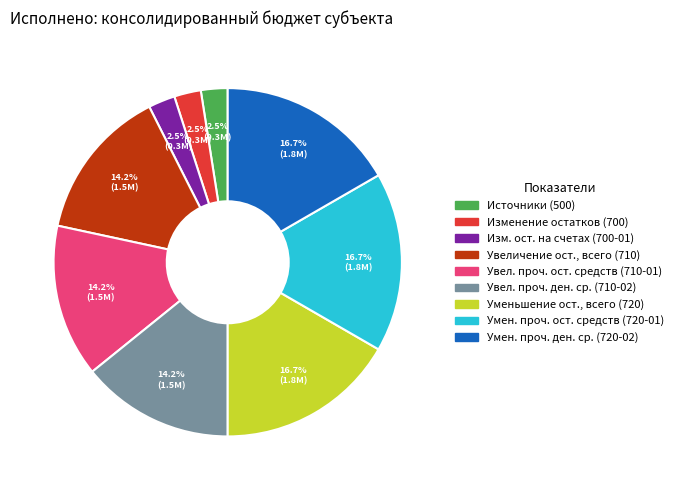

To the nearest percent, what is the difference between the largest and smallest slice percentages?

14%